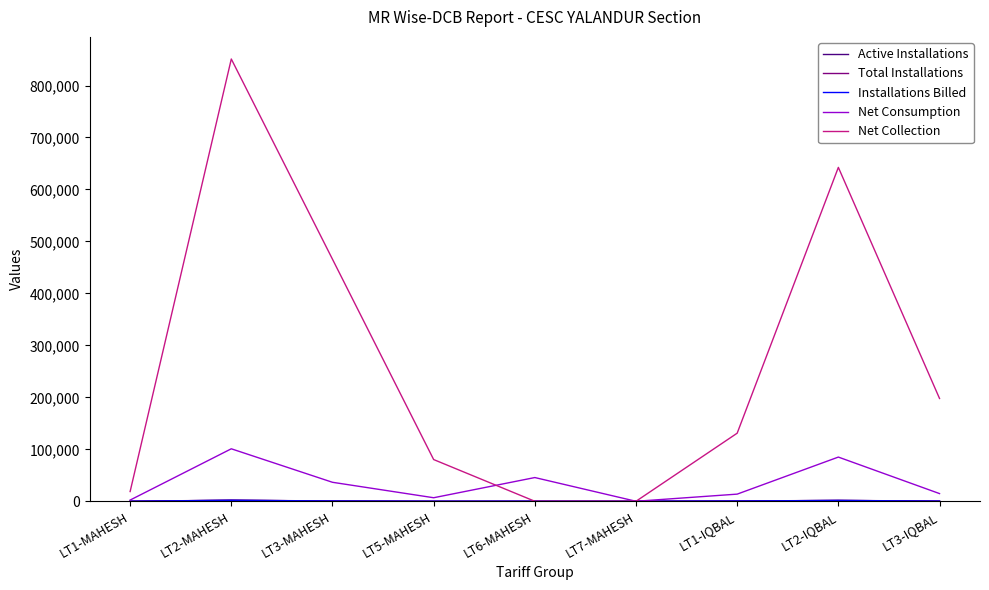

How many lines are shown in the chart?

5